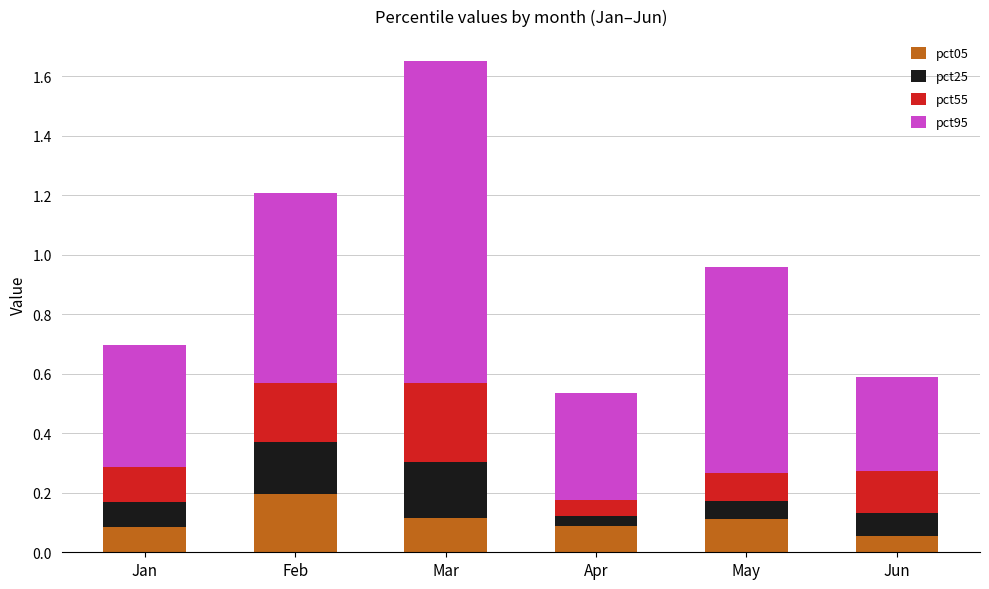

Does the chart contain any negative values?

No